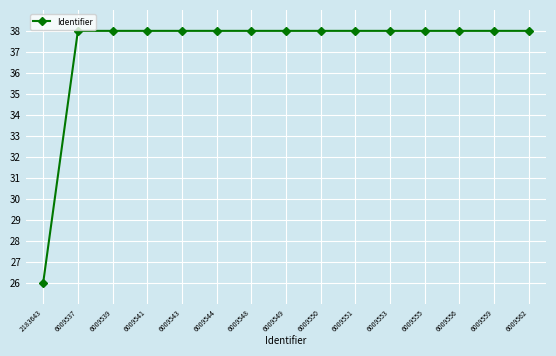

What is the greatest value displayed?

38.0